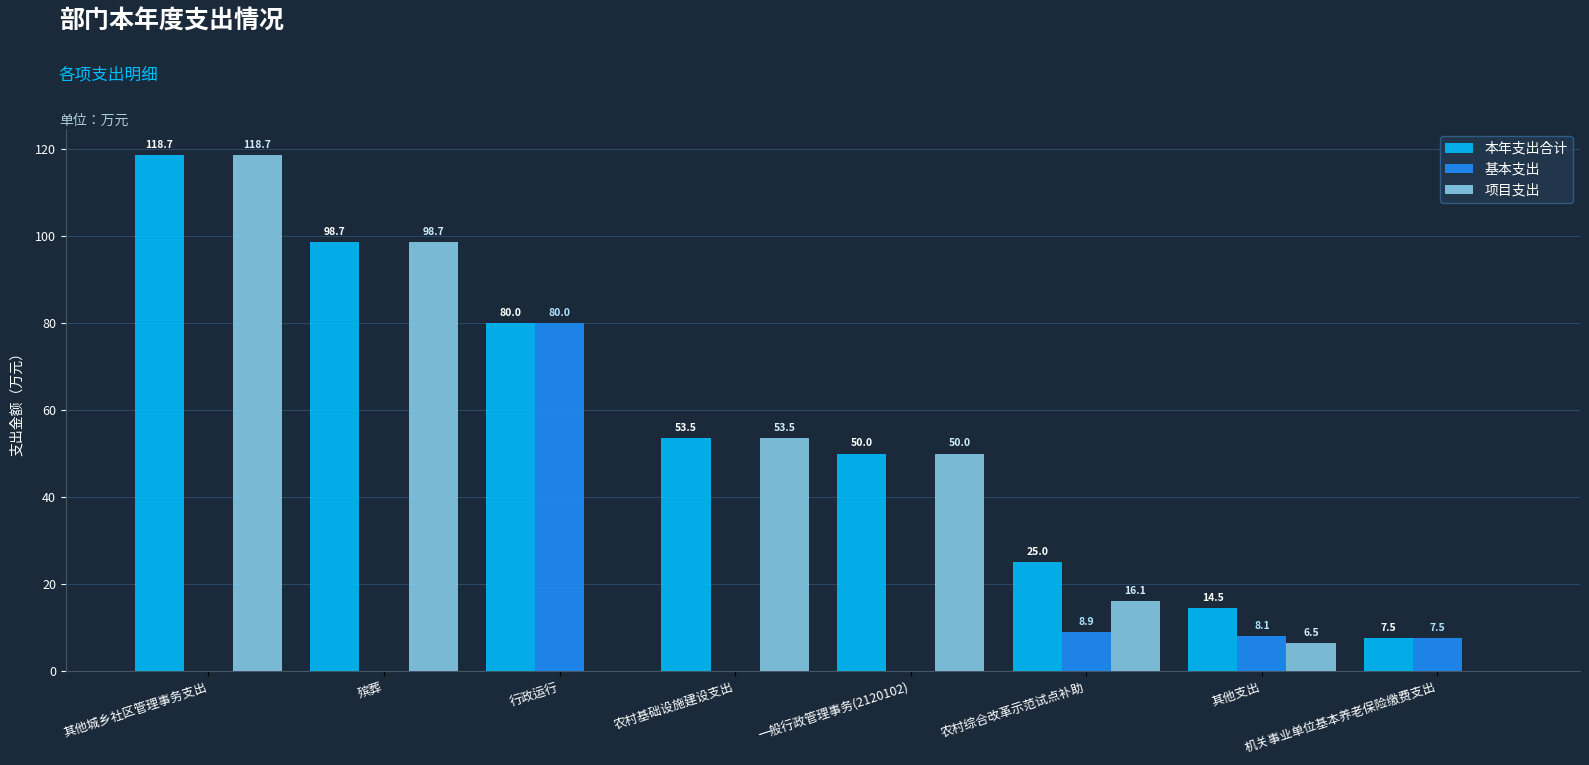

What is the sum of the 项目支出 values at 一般行政管理事务(2120102) and 农村基础设施建设支出?

103.5